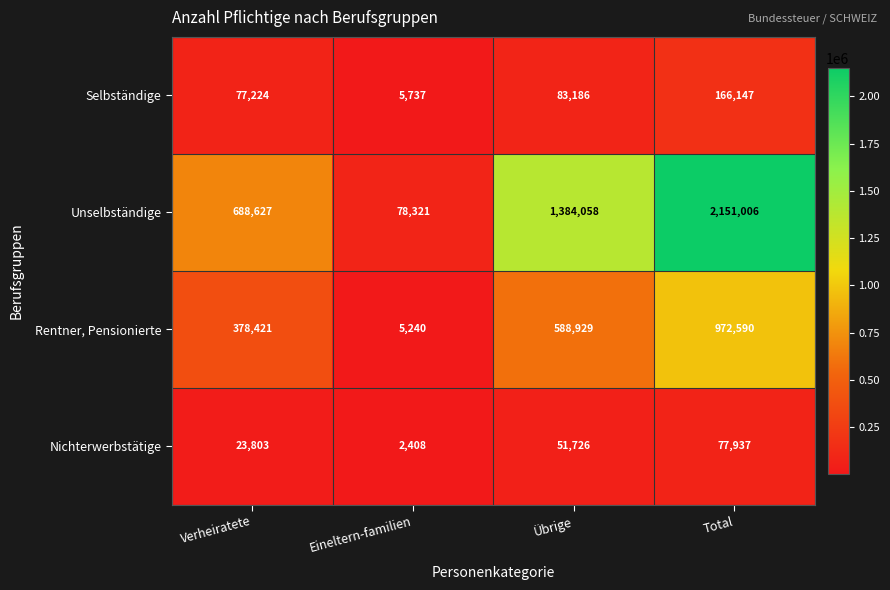

What is the greatest value displayed?

2151006